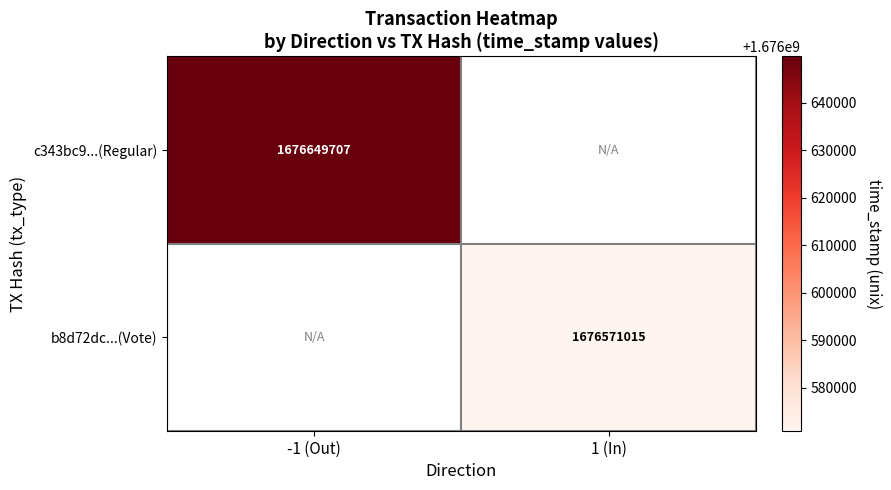

Is it true that c343bc9...(Regular) equals 1676649707 at -1 (Out)?

True